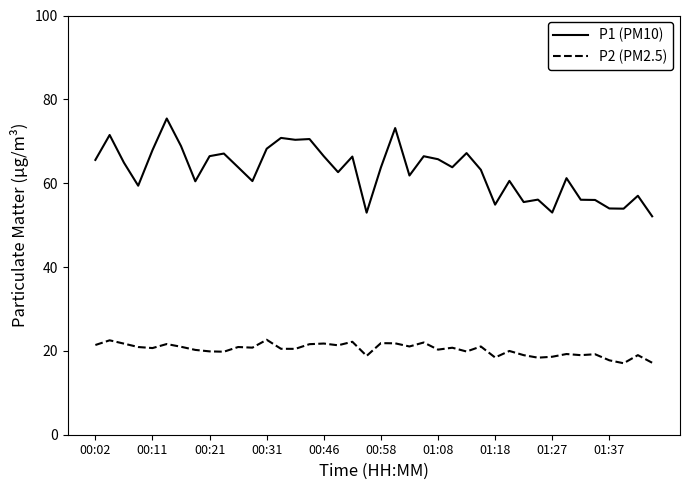

What are all the series names shown in the legend?

P1 (PM10), P2 (PM2.5)